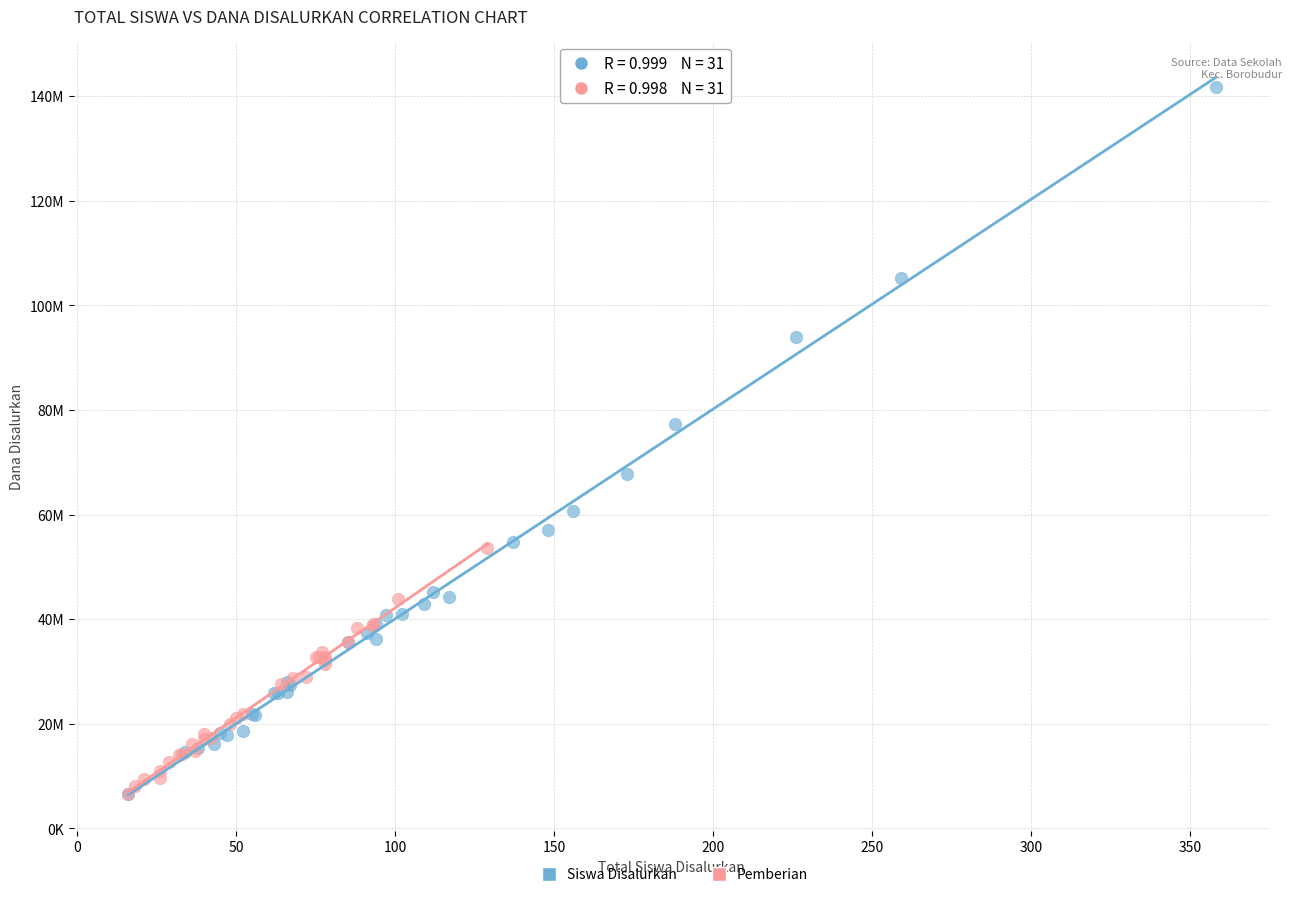

Which series has the largest Y range (max minus min)?

Siswa Disalurkan